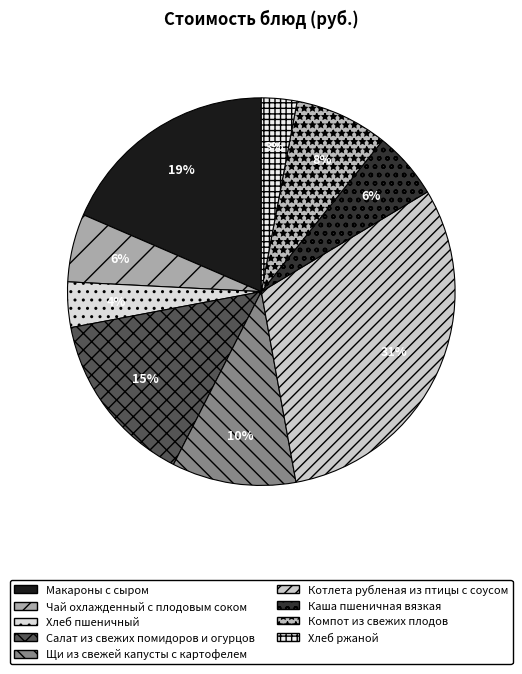

To the nearest percent, what percentage of the pie is Макароны с сыром?

19%